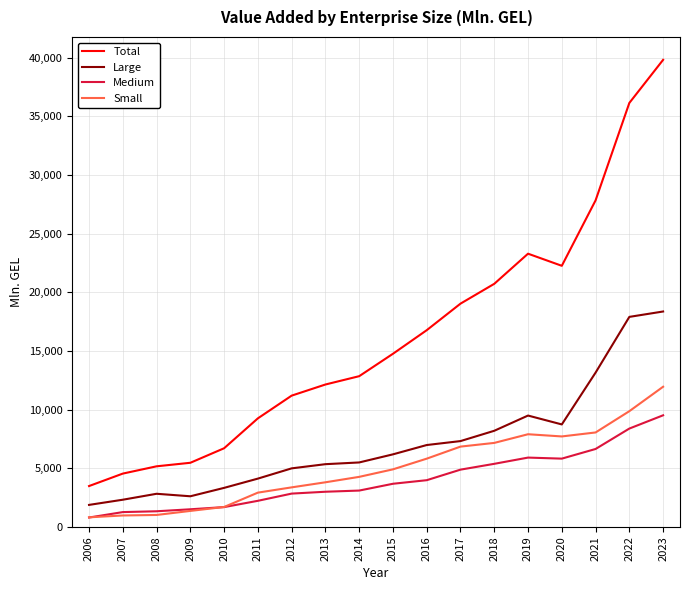

The value of Total at 2008 is 2883.3. True or false?

False